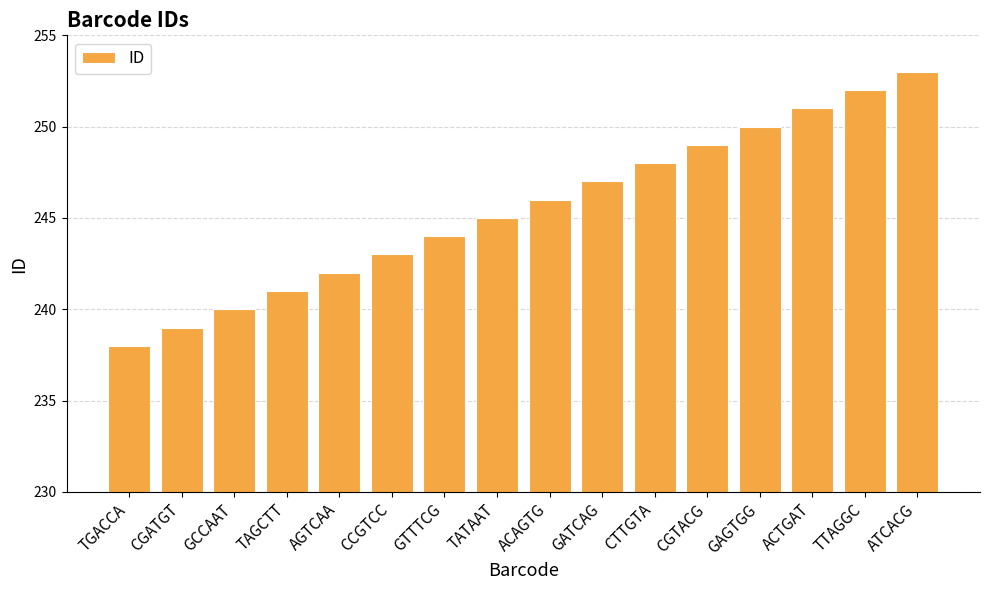

How many distinct data groups are displayed?

1